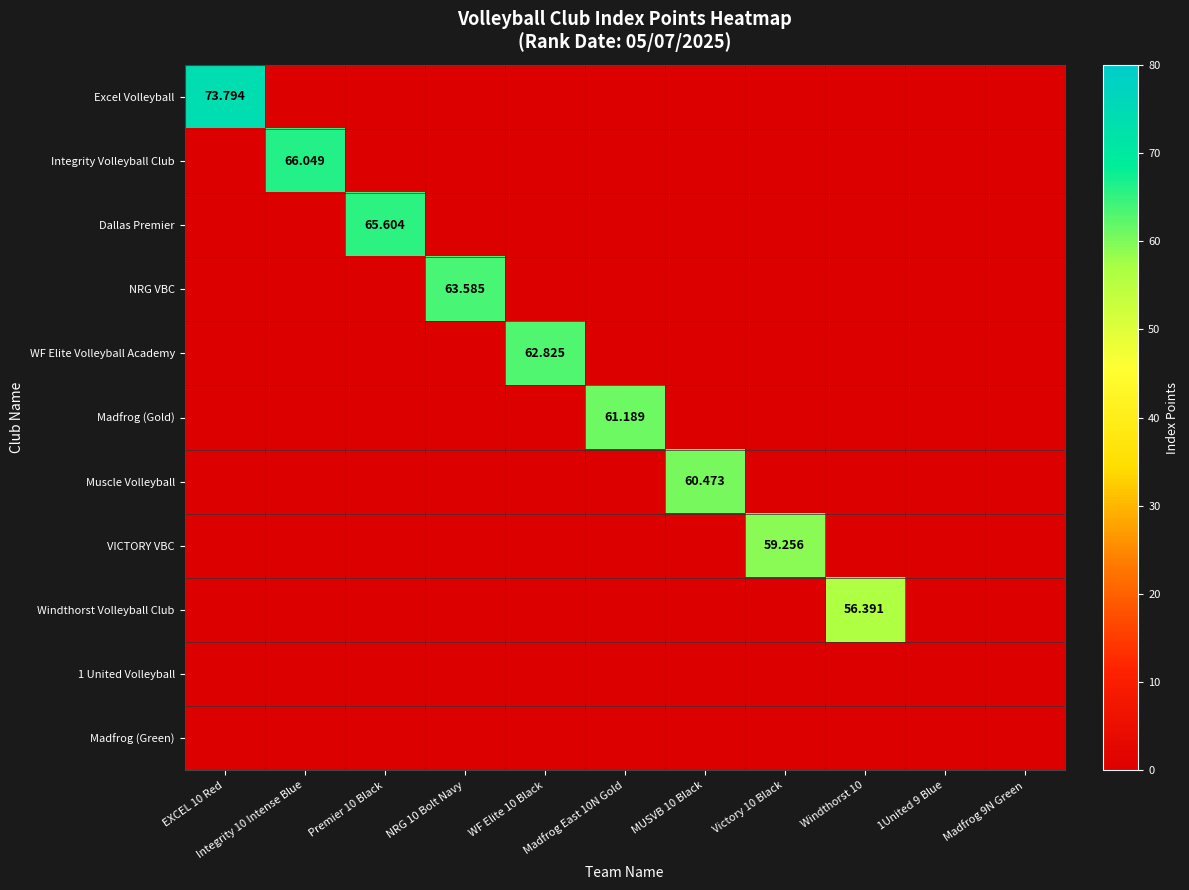

The value of VICTORY VBC at Madfrog 9N Green is 0.0. True or false?

True